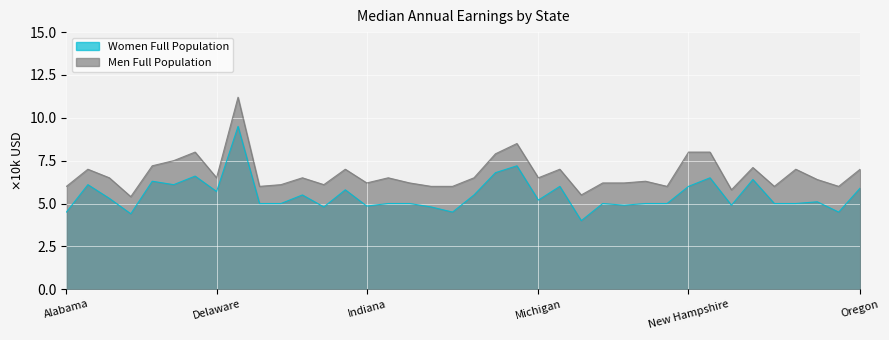

What is the value of the Men Full Population point at the 6th from the left?

7.5